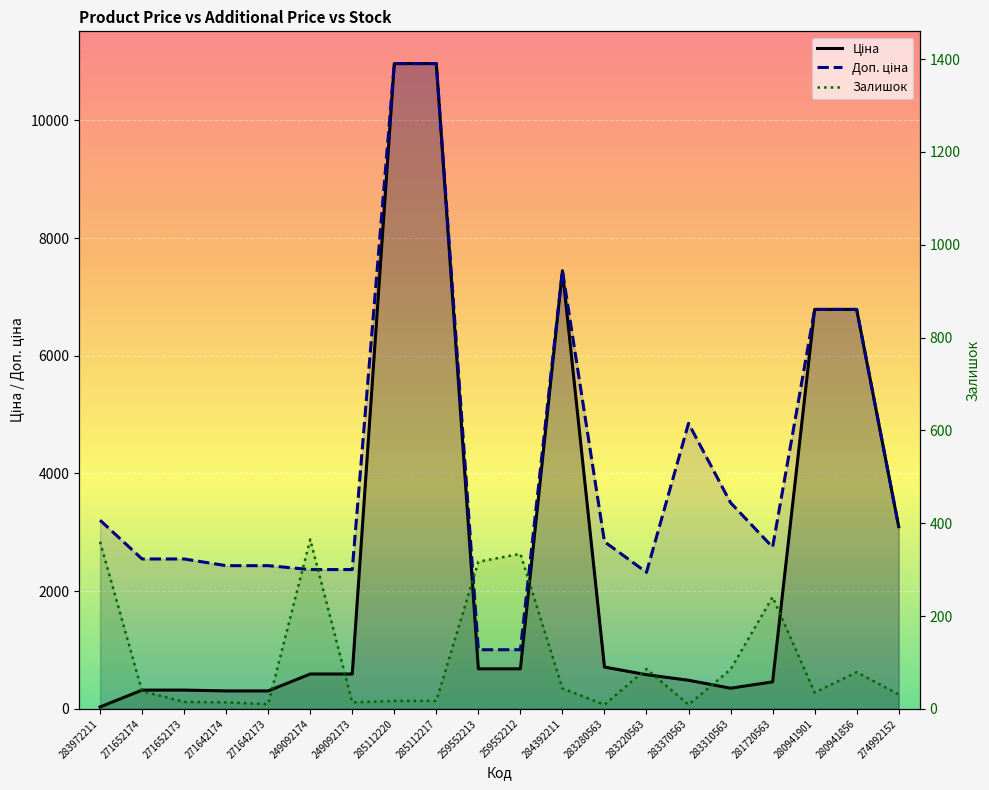

Is the value of Ціна at 284392211 greater than the value of Залишок at 283310563?

Yes